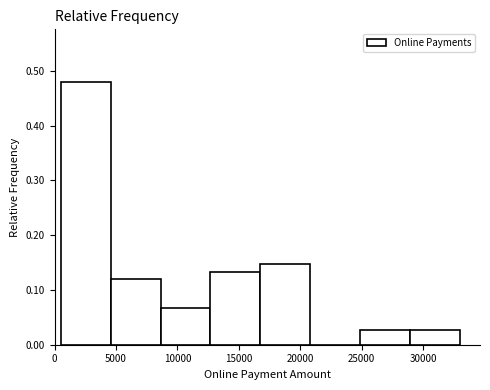

Reading left to right, list every bar in this chart as the range it spans on the x-axis followed by its height. Neither the bar edges nor the heights are printed on the chart, so give them approximately, as read against the axes.

500 to 4500: 0.48
4500 to 8500: 0.12
8500 to 12500: 0.07
12500 to 17000: 0.13
17000 to 21000: 0.15
21000 to 25000: 0
25000 to 29000: 0.03
29000 to 33000: 0.03